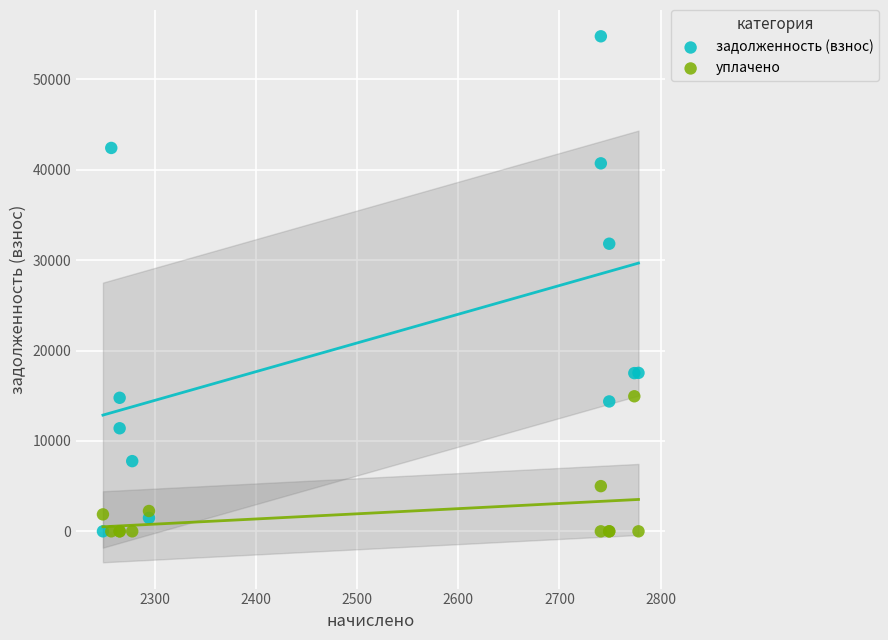

What is the X range (max minus min) for the scatter plot?

529.1